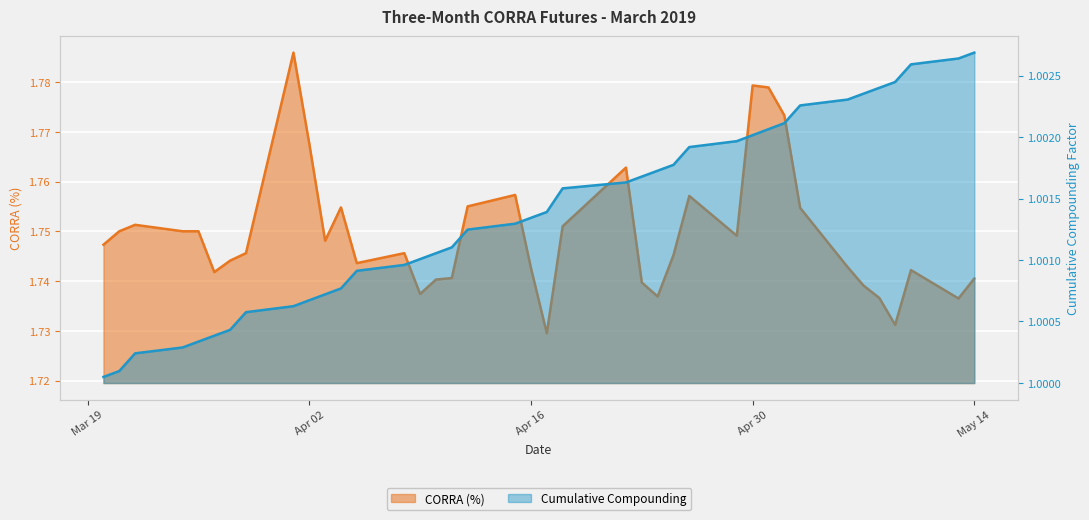

Rank the series by their maximum value, from highest to lowest.

CORRA (%), Cumulative Compounding